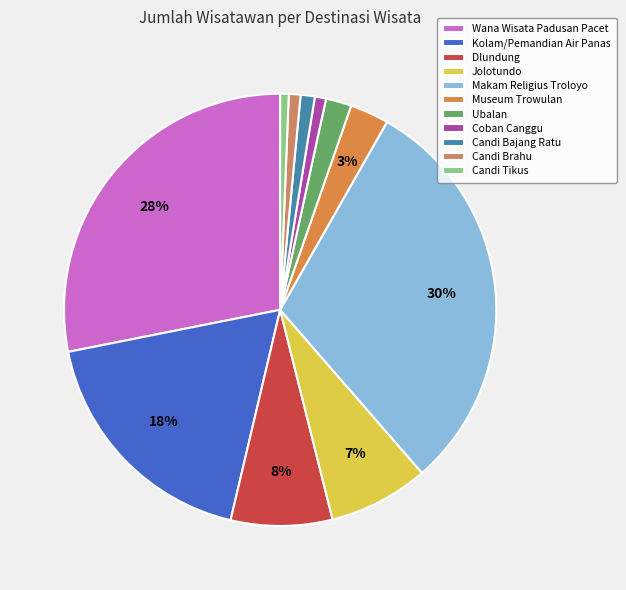

Count the number of slices in the pie.

11